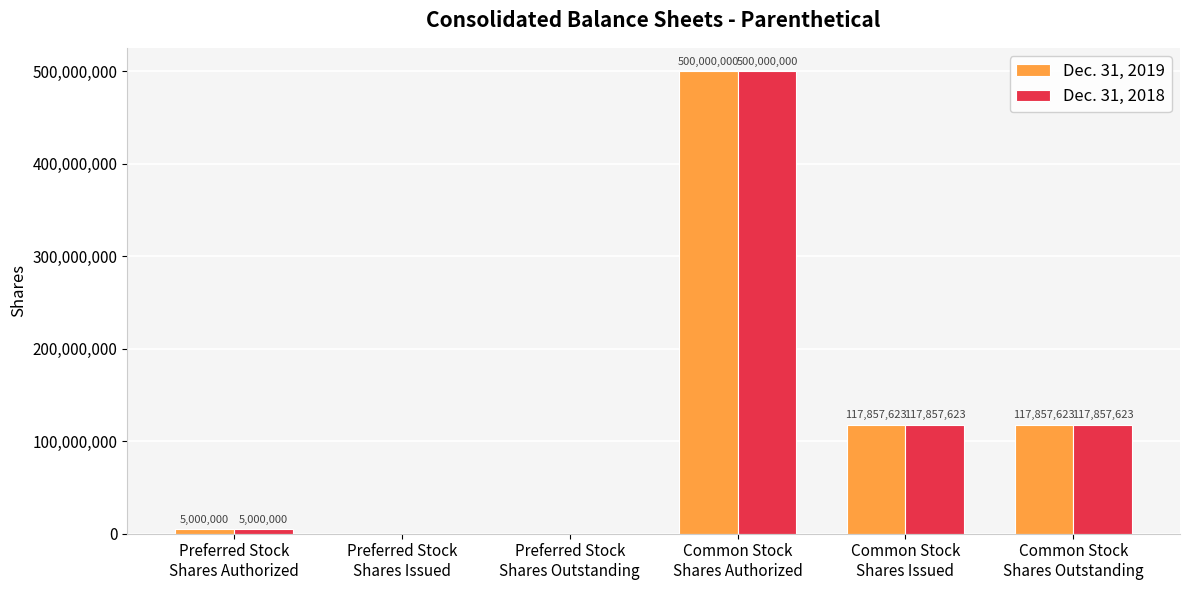

Where does the Dec. 31, 2019 series first go above 117857623?

Common Stock
Shares Authorized